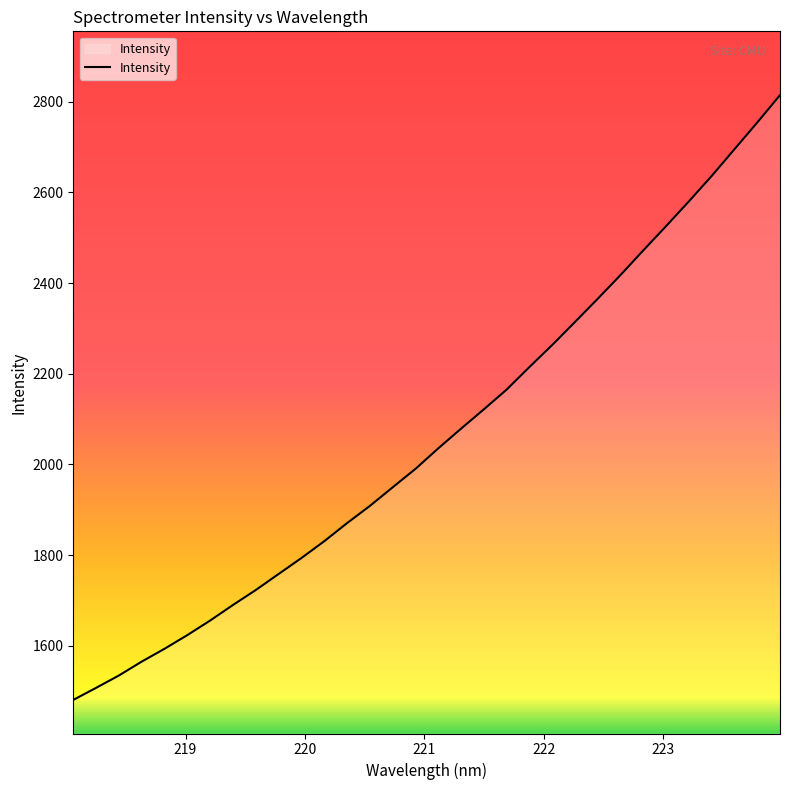

What is the maximum value shown in the chart?

2814.3